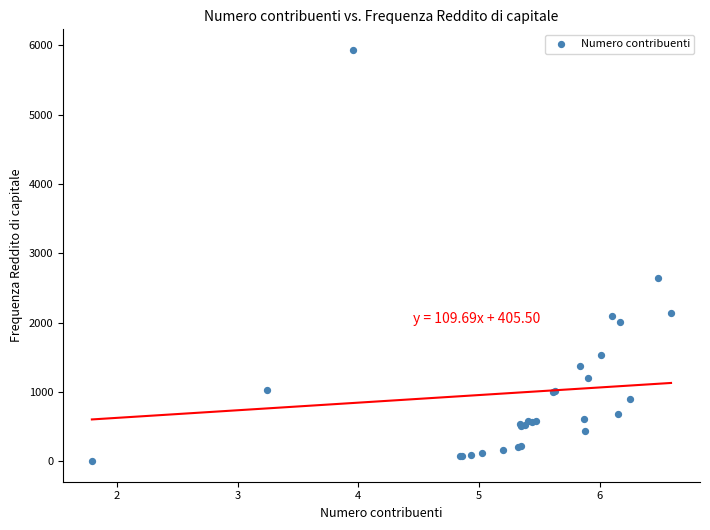

What Y value in the scatter plot is closest to 2967?

2641